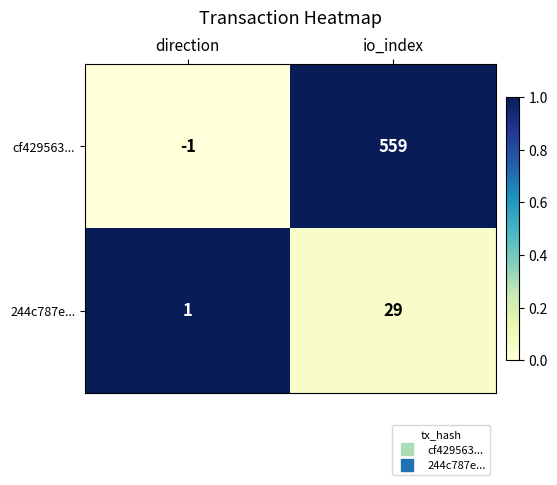

What is the difference between the maximum and minimum values in the 244c787e... series?

28